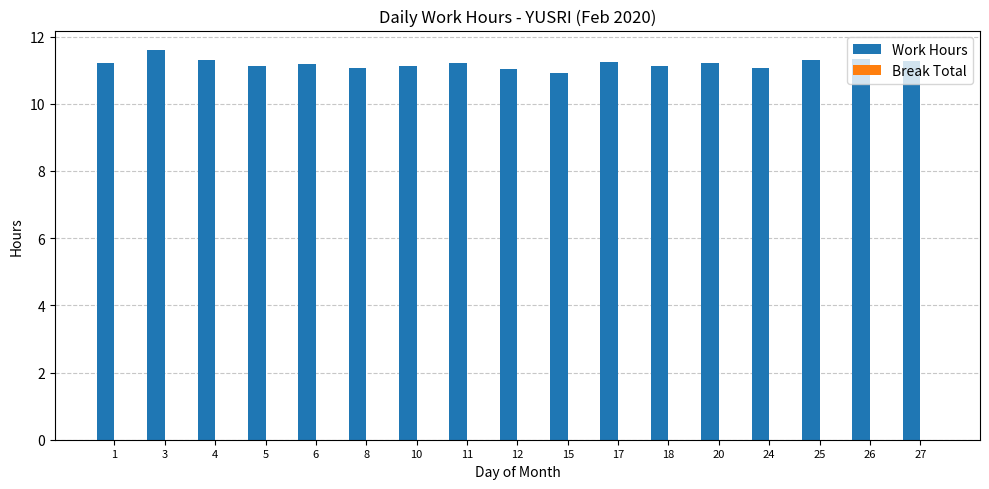

Approximately how many times larger is the value at 4 compared to 20?

1.0